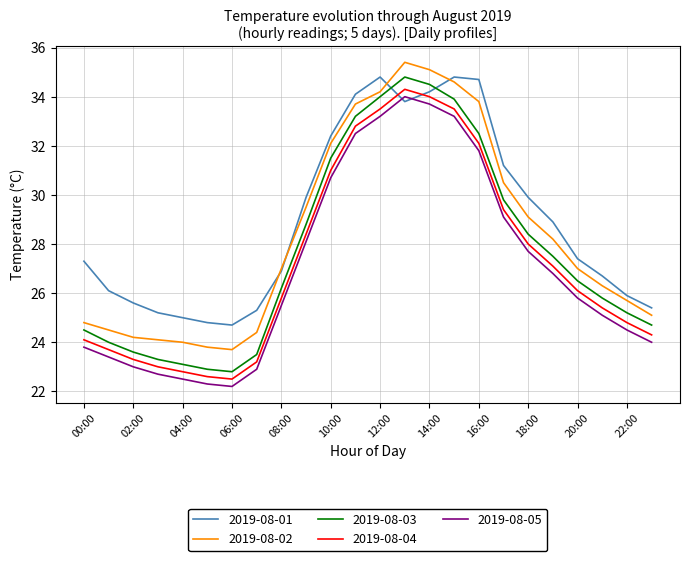

What is the maximum value for 2019-08-03?

34.8